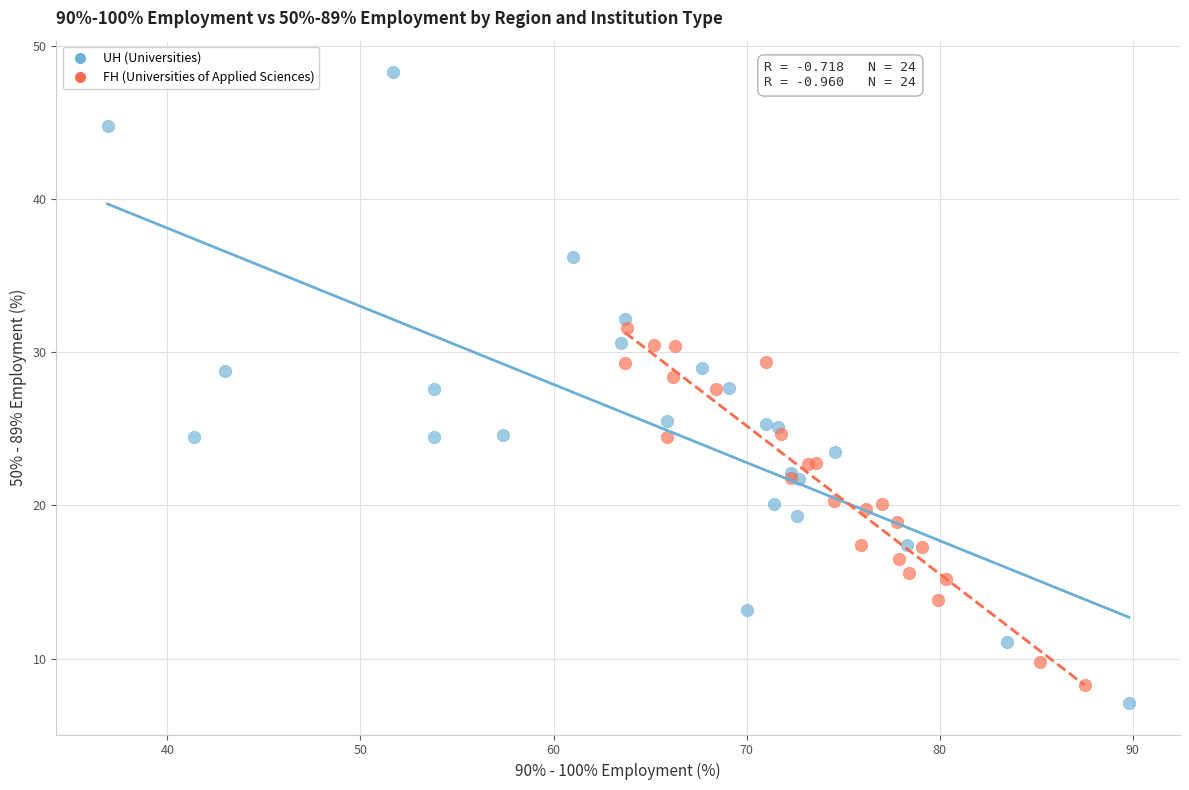

Which series reaches the maximum Y coordinate?

UH (Universities)